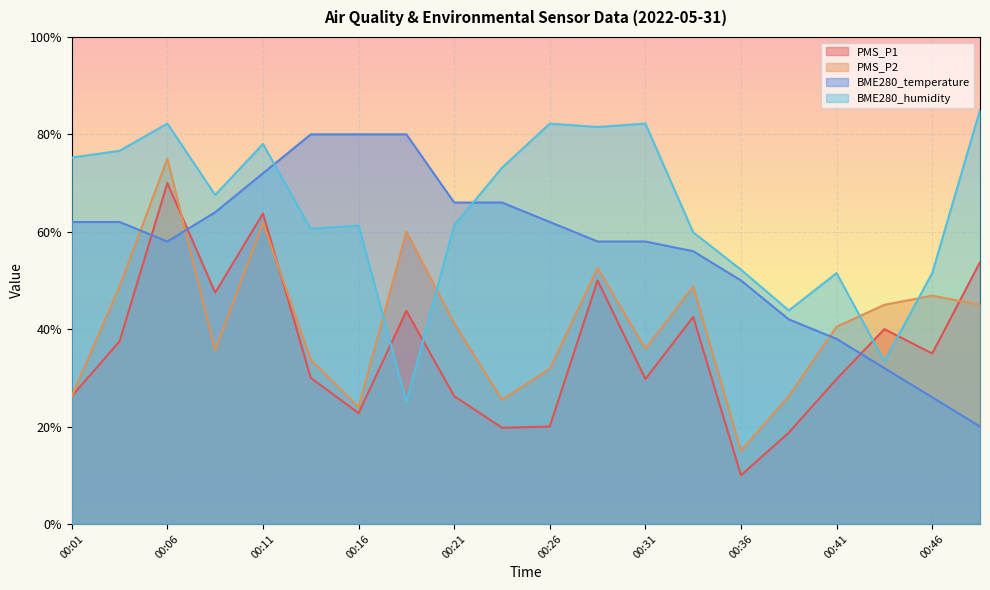

Count the number of categories in the chart.

20